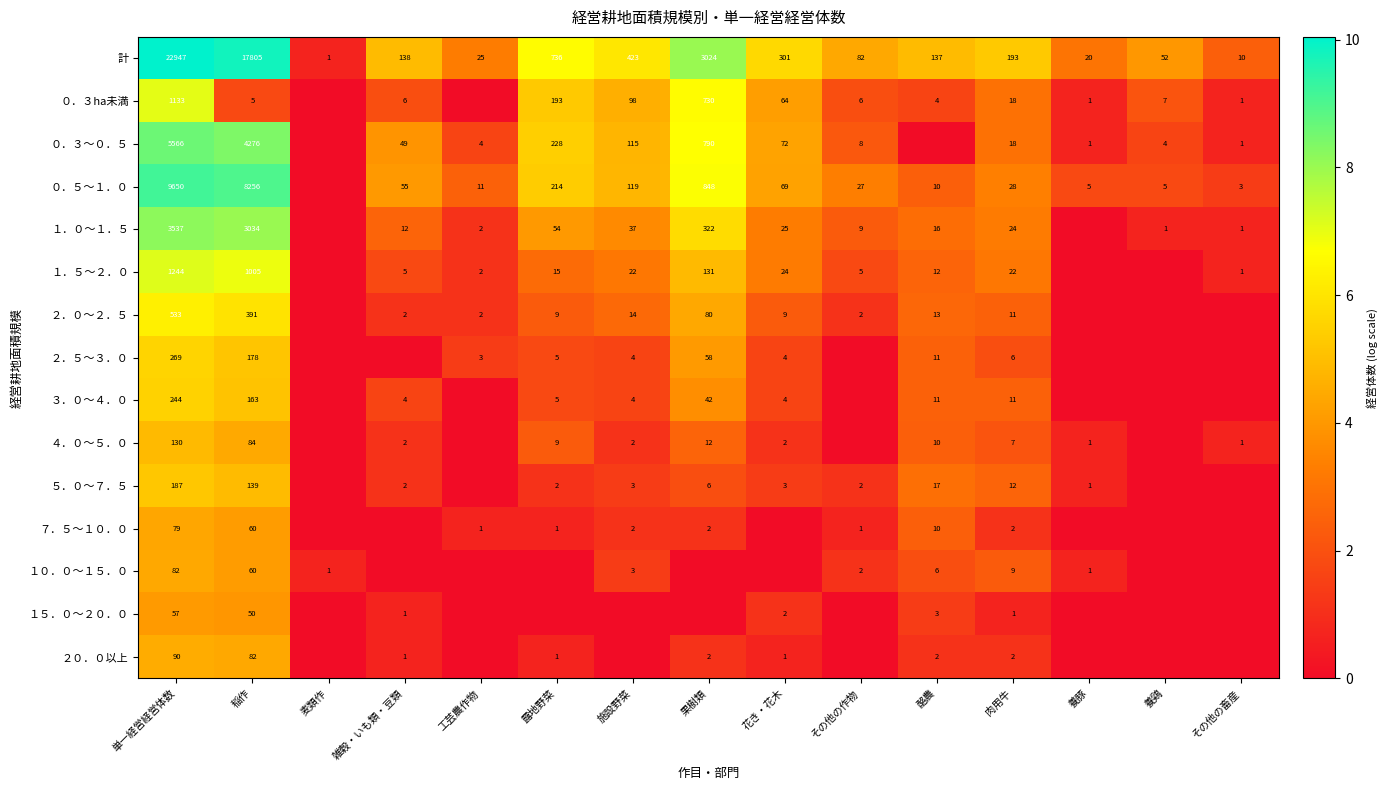

Is it true that ５．０～７．５ equals 273 at 単一経営経営体数?

False